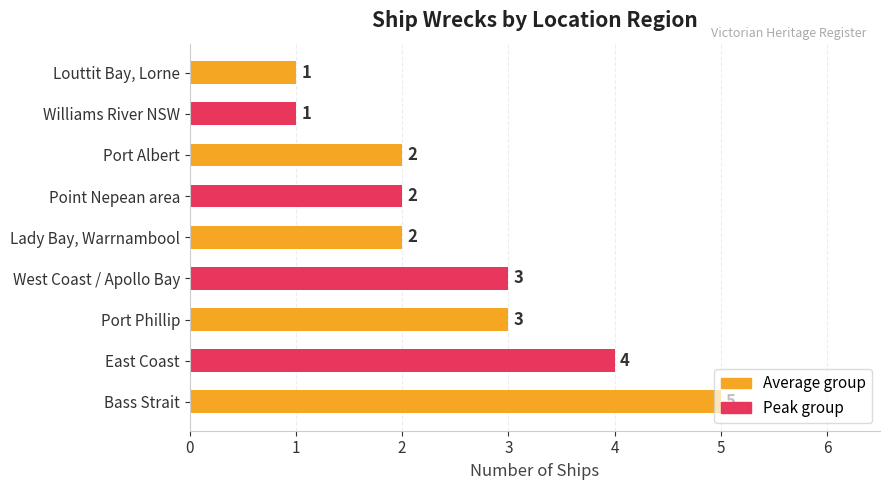

The chart shows a value of 2 at Point Nepean area. True or false?

True